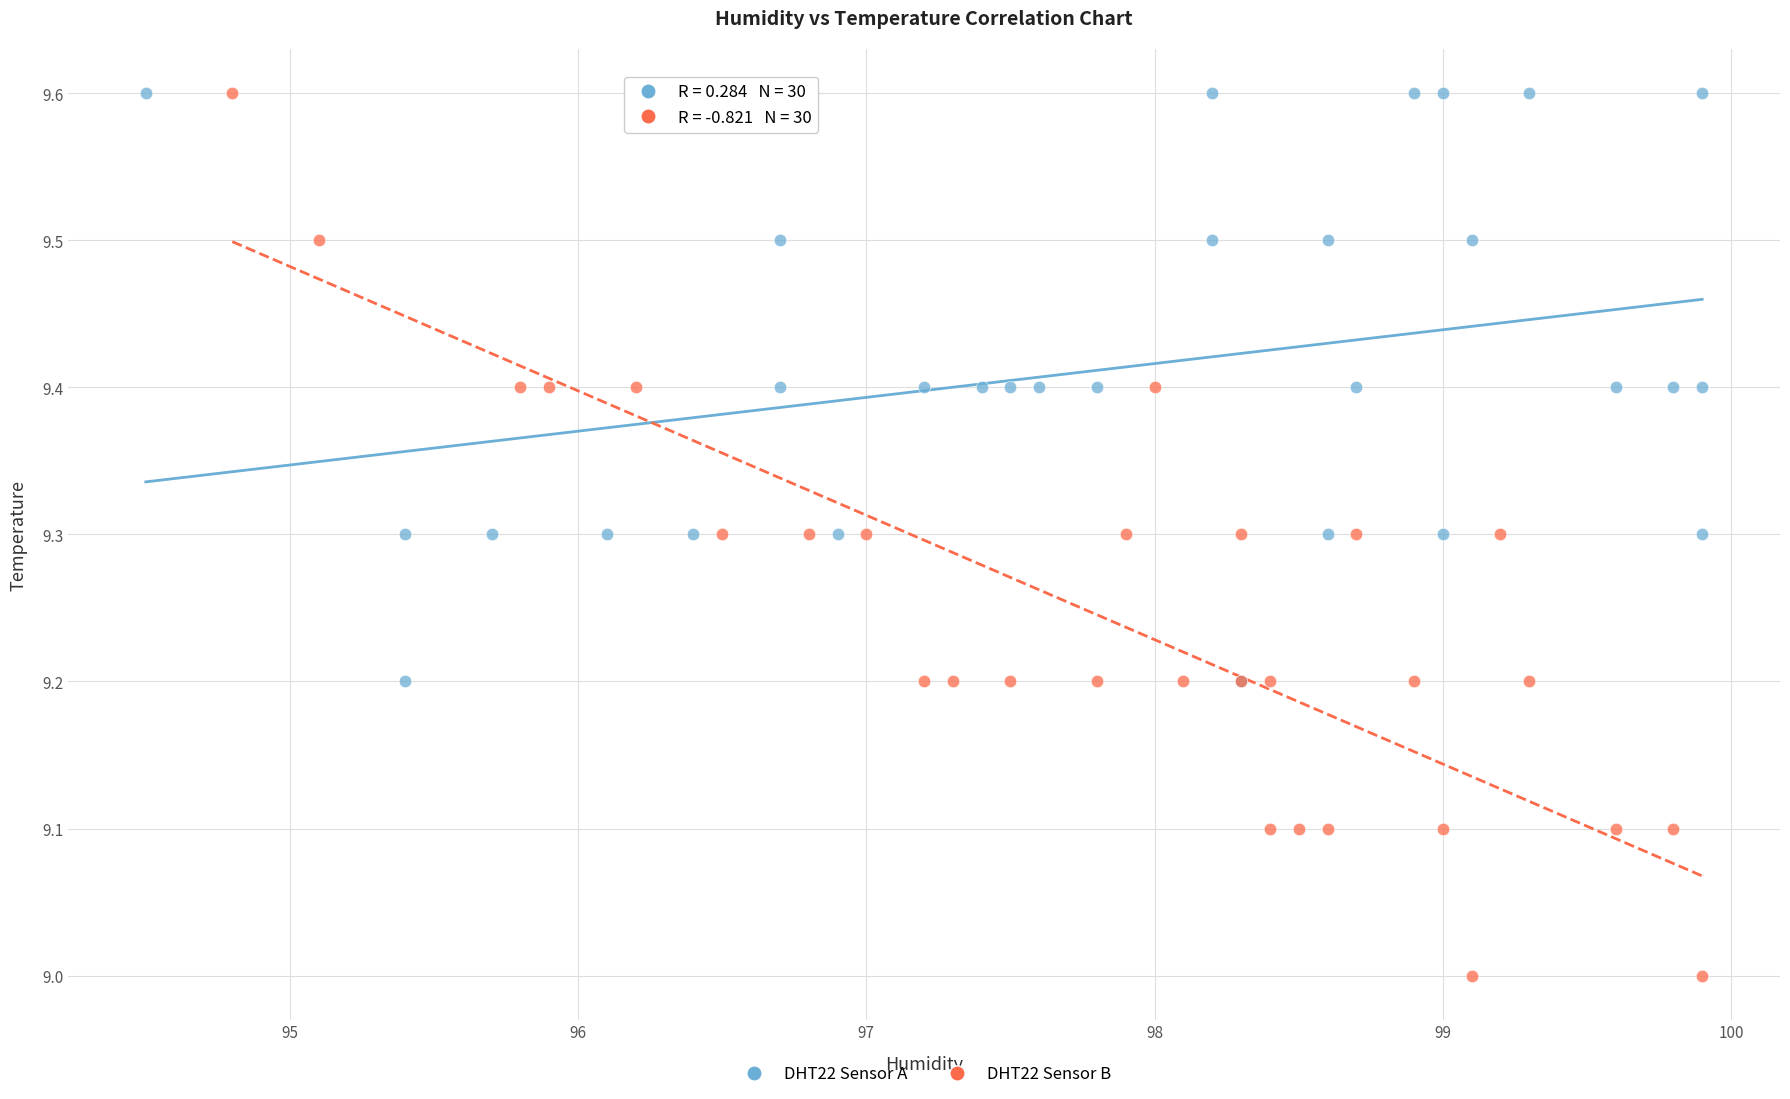

Which series reaches the minimum Y coordinate?

DHT22 Sensor B